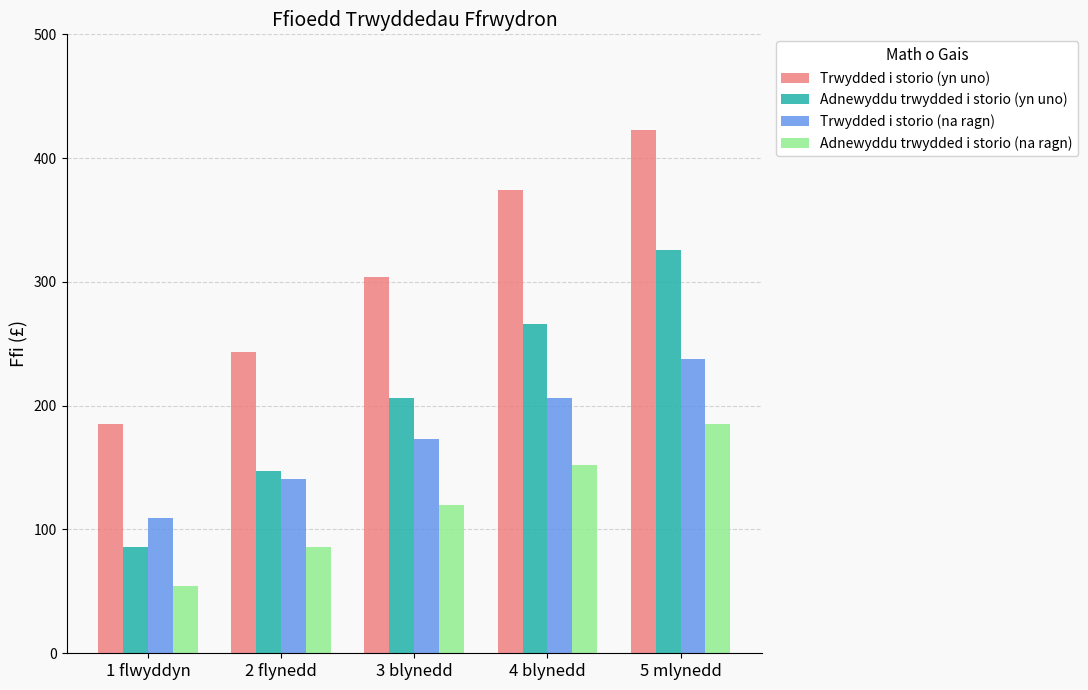

Reading left to right, what are all the values shown in this chart?

Trwydded i storio (yn uno): 185	243	304	374	423
Adnewyddu trwydded i storio (yn uno): 86	147	206	266	326
Trwydded i storio (na ragn): 109	141	173	206	238
Adnewyddu trwydded i storio (na ragn): 54	86	120	152	185